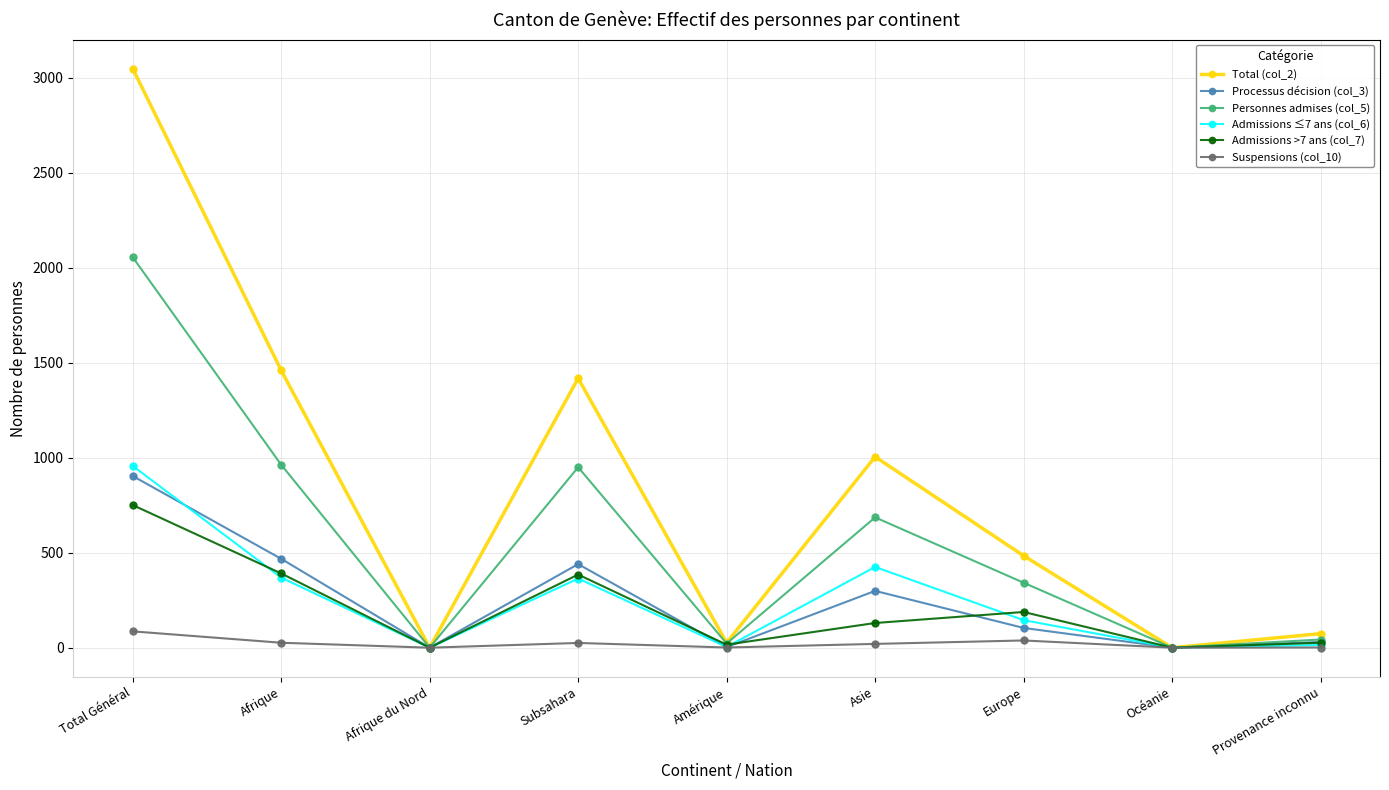

Does the chart display data point markers on the line(s)?

Yes